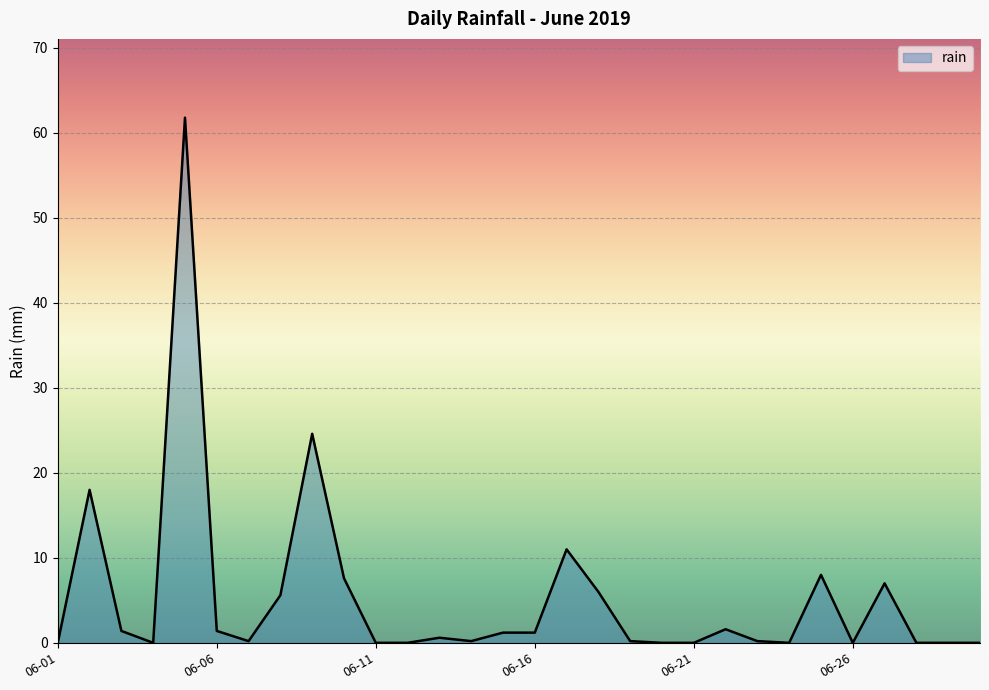

What is the maximum value shown in the chart?

61.8